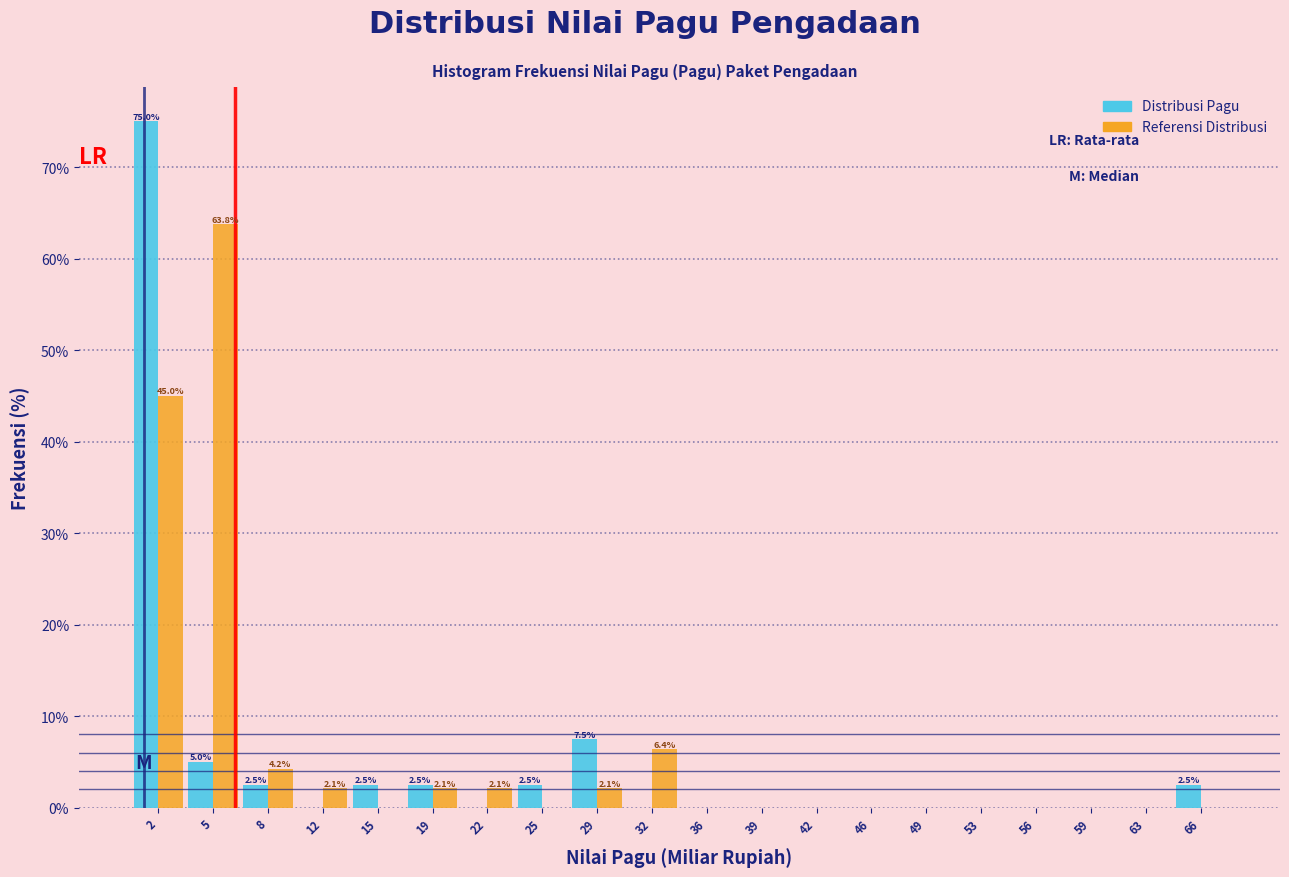

In the Referensi Distribusi series, which range on the x-axis has the tallest bar?

3.5 to 7.0